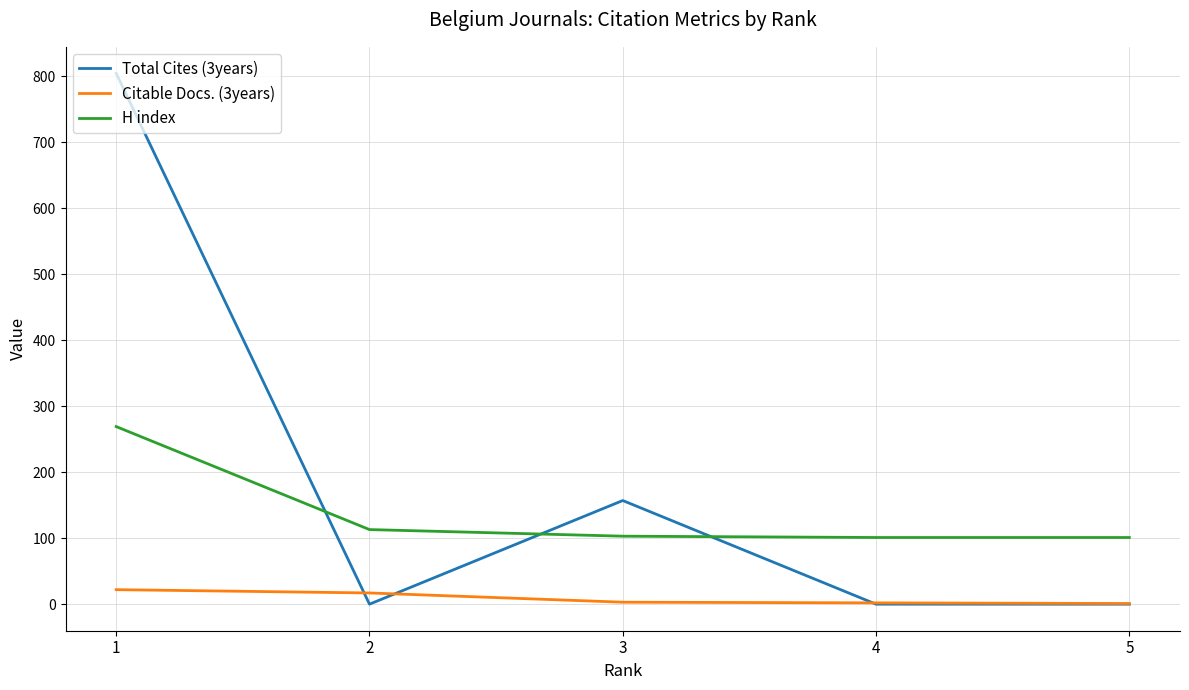

True or false: H index has a value of 135 at 4.

False